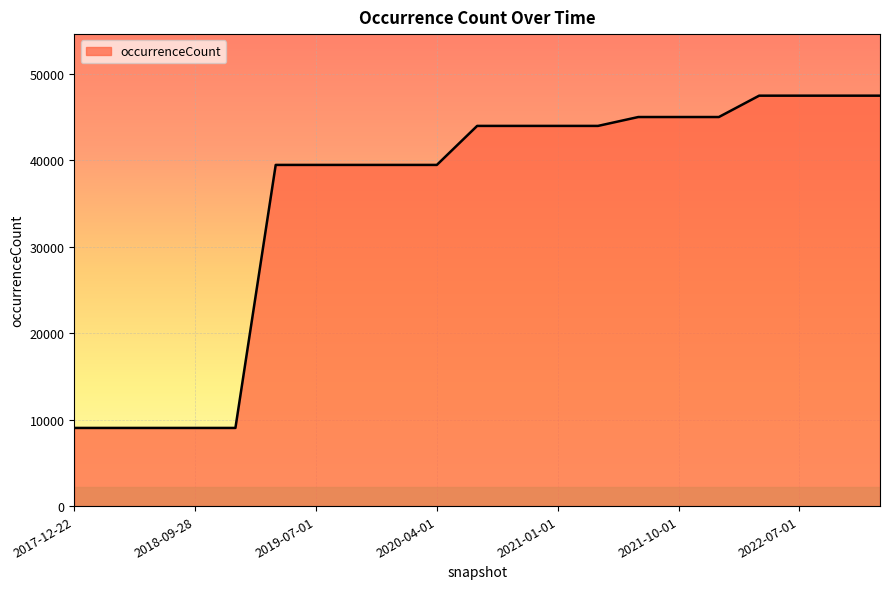

Approximately how many times larger is the value at 2020-04-01 compared to 2021-10-01?

0.9